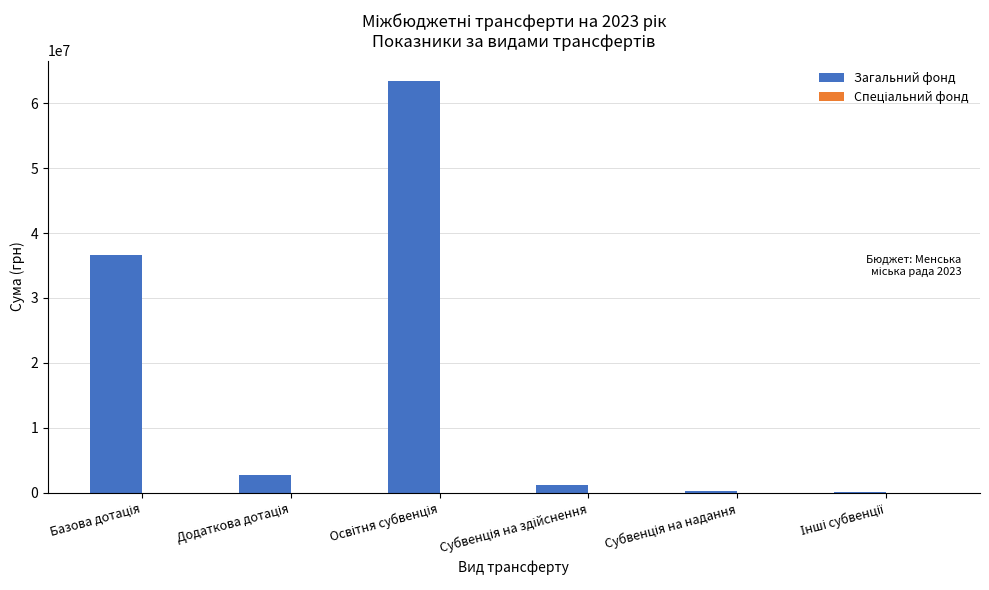

What is the sum of all values?

104412780